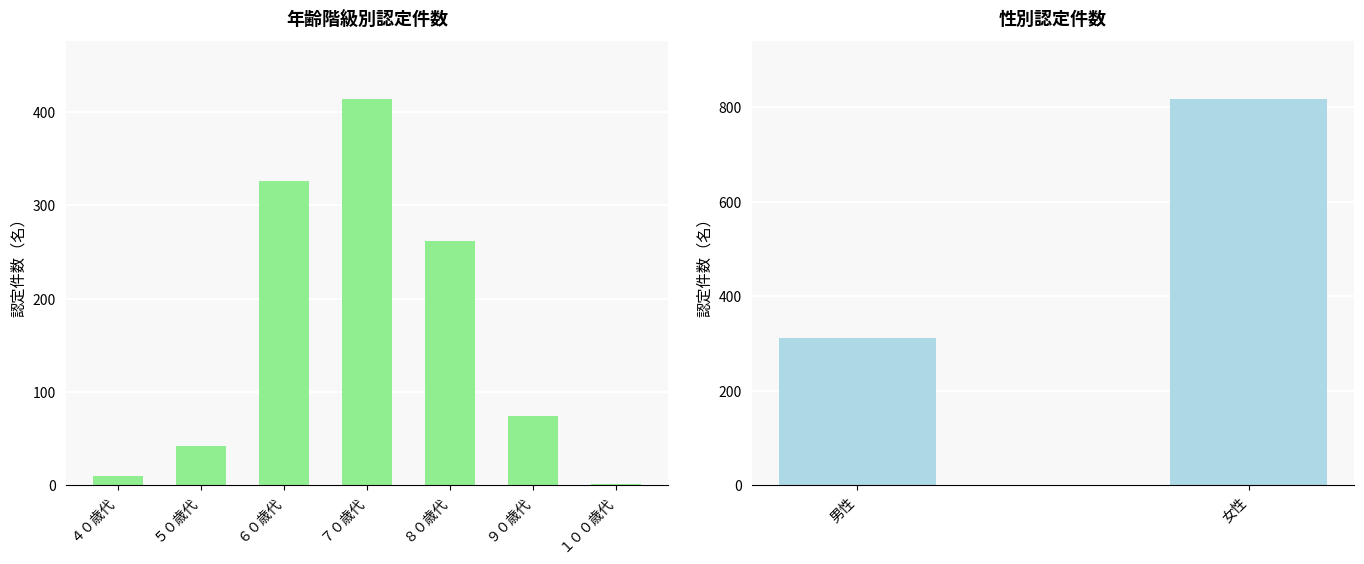

Reading right to left, extract all data points from this chart.

1	74	262	414	326	42	10